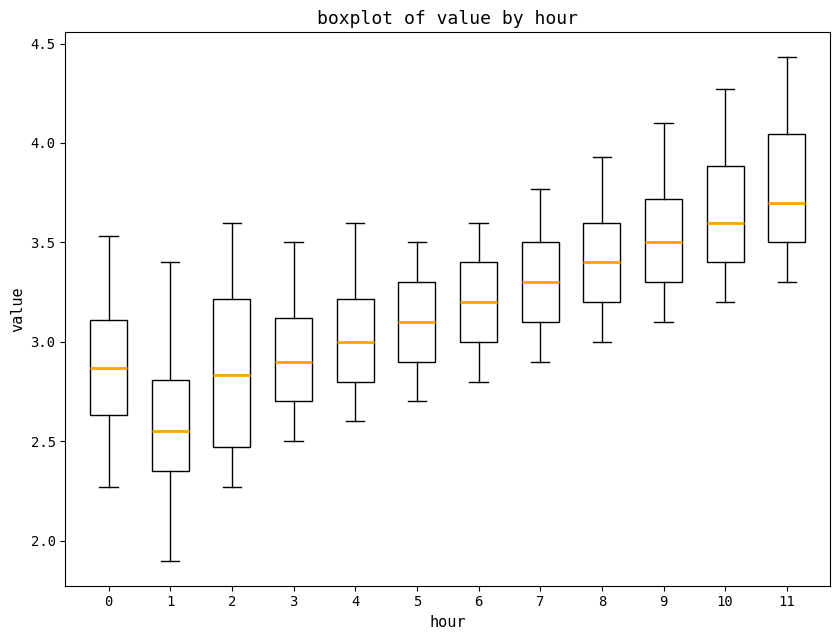

Which box is the tallest, from its lower edge to its upper edge?

2